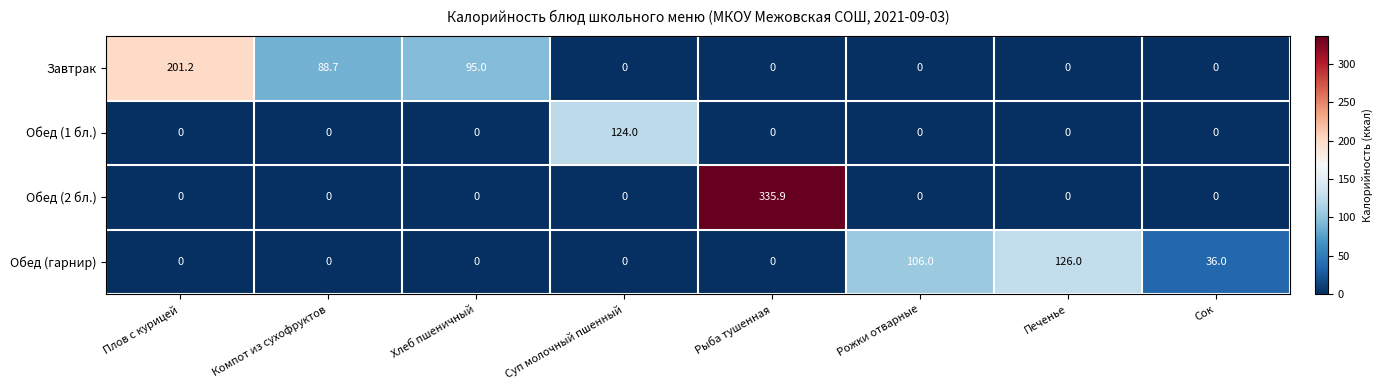

What is the greatest value displayed?

335.9